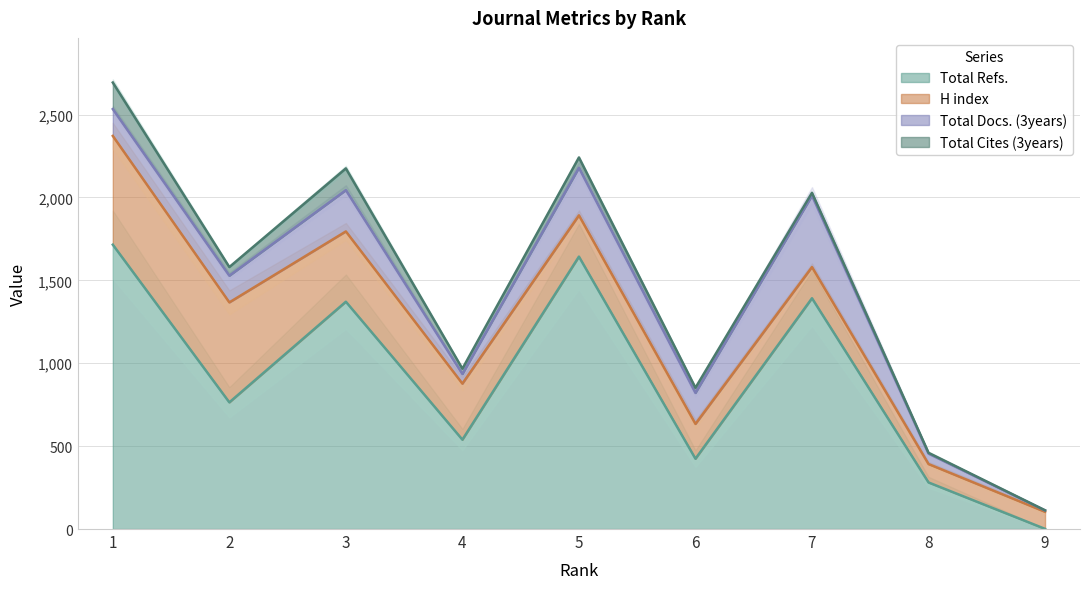

True or false: Total Cites (3years) has a value of 22 at 7.

False